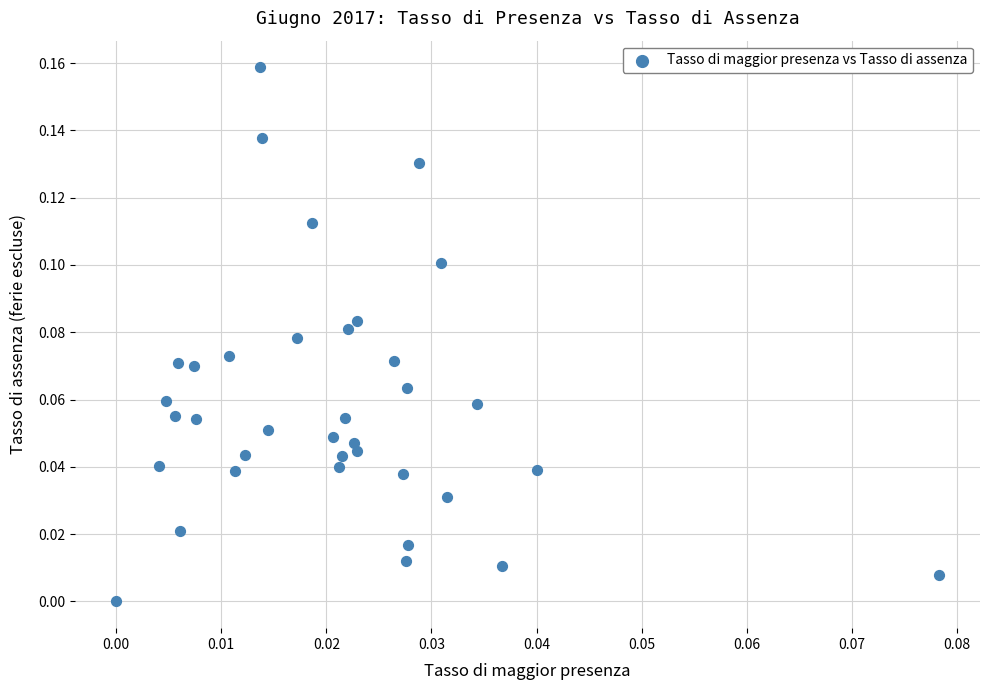

How many points are shown in the scatter plot?

36